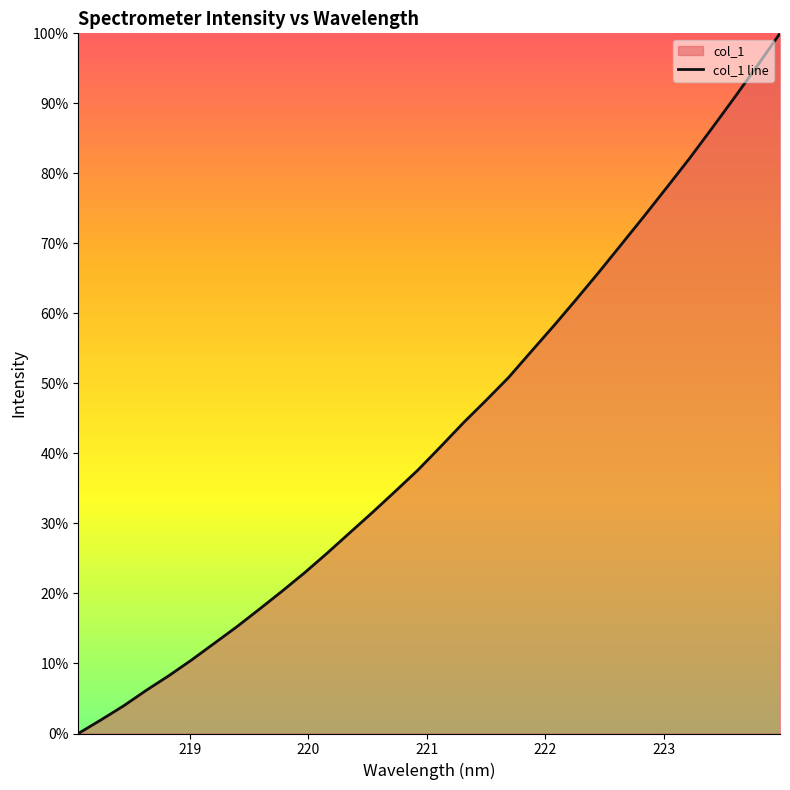

Reading left to right, what are all the values shown in this chart?

0.0	1.9	3.9	6.2	8.3	10.5	12.9	15.3	17.8	20.3	23.0	25.8	28.7	31.6	34.6	37.6	41.0	44.4	47.6	50.8	54.6	58.2	62.0	65.9	69.9	73.9	78.0	82.1	86.5	90.9	95.4	100.0